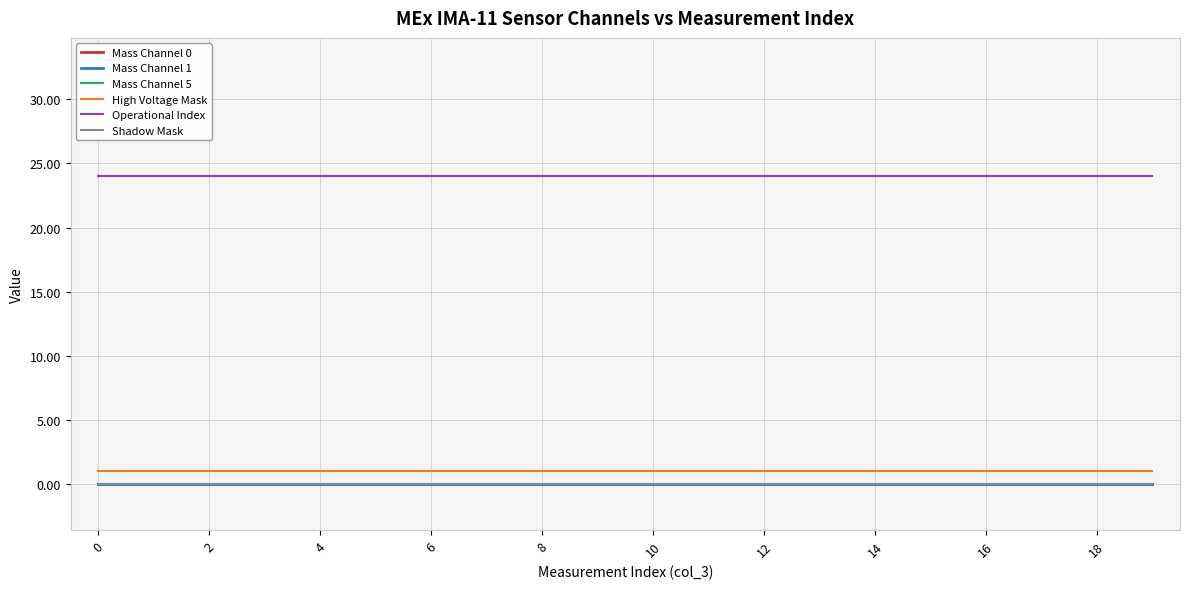

Which series has the widest spread of values?

Mass Channel 0